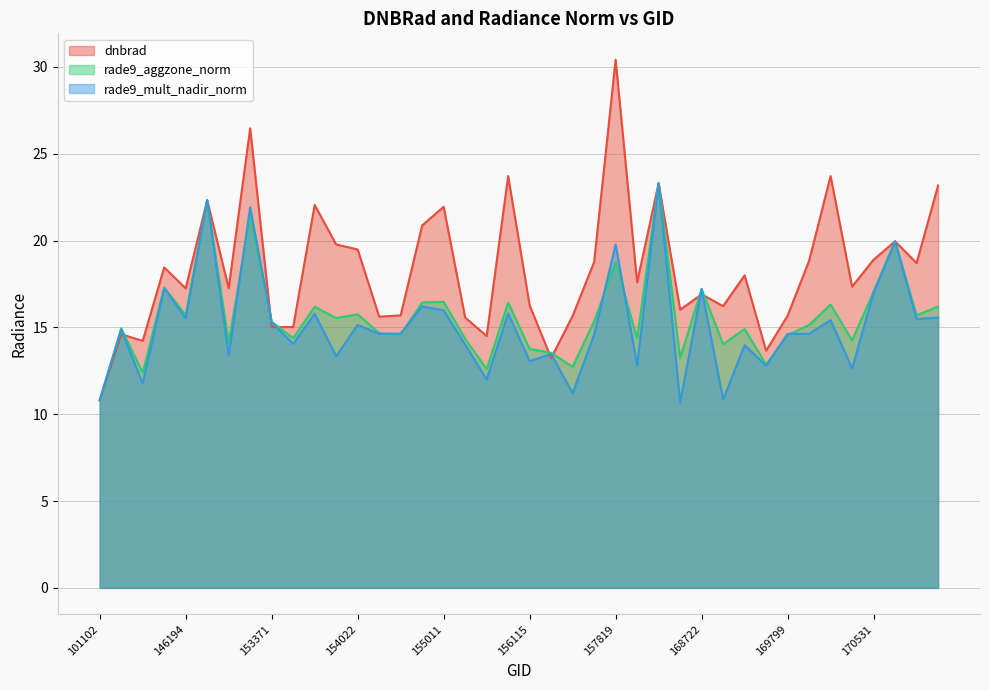

Reading left to right, transcribe all the data shown in this chart.

dnbrad: 101102=10.8	103686=14.6	143430=14.2	145229=18.5	146194=17.2	146385=22.3	148741=17.3	152628=26.5	153371=15.0	153478=15.0	153652=22.1	153830=19.8	154022=19.5	154213=15.6	154406=15.7	154607=20.9	155011=21.9	155191=15.6	155557=14.5	155937=23.7	156115=16.3	156294=13.2	156659=15.7	157034=18.8	157819=30.4	158016=17.6	158374=23.3	168369=16.0	168722=16.9	169262=16.2	169440=18.0	169621=13.7	169799=15.7	169981=18.8	170155=23.7	170350=17.3	170531=18.9	170716=20.0	170898=18.7	171079=23.2
rade9_aggzone_norm: 101102=10.8	103686=14.9	143430=12.4	145229=17.3	146194=15.7	146385=22.3	148741=14.1	152628=21.4	153371=15.3	153478=14.4	153652=16.2	153830=15.5	154022=15.8	154213=14.7	154406=14.6	154607=16.4	155011=16.5	155191=14.4	155557=12.6	155937=16.4	156115=13.8	156294=13.5	156659=12.7	157034=15.3	157819=18.7	158016=14.4	158374=23.3	168369=13.2	168722=17.2	169262=14.0	169440=14.9	169621=12.9	169799=14.6	169981=15.1	170155=16.3	170350=14.2	170531=17.0	170716=20.0	170898=15.7	171079=16.2
rade9_mult_nadir_norm: 101102=10.8	103686=14.9	143430=11.8	145229=17.3	146194=15.5	146385=22.3	148741=13.4	152628=21.9	153371=15.3	153478=14.1	153652=15.8	153830=13.3	154022=15.1	154213=14.6	154406=14.6	154607=16.2	155011=16.0	155191=14.0	155557=12.0	155937=15.8	156115=13.1	156294=13.5	156659=11.2	157034=14.6	157819=19.8	158016=12.8	158374=23.3	168369=10.7	168722=17.2	169262=10.8	169440=14.0	169621=12.8	169799=14.6	169981=14.6	170155=15.4	170350=12.6	170531=17.0	170716=20.0	170898=15.5	171079=15.6